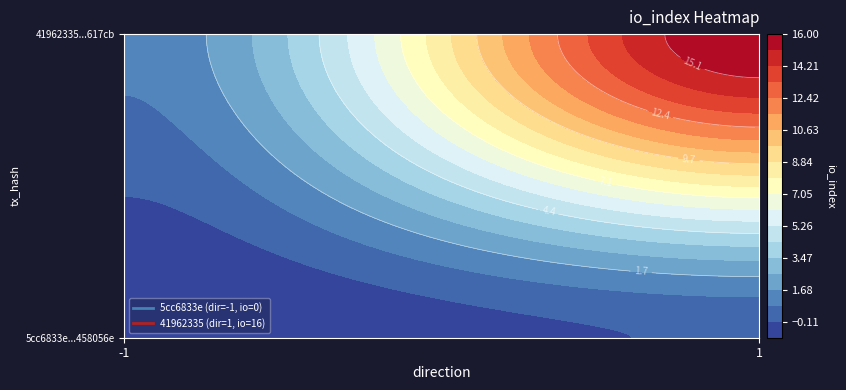

The value of 5cc6833e2257d736347eb9f3e4603d77458056e at 1 is 0. True or false?

True